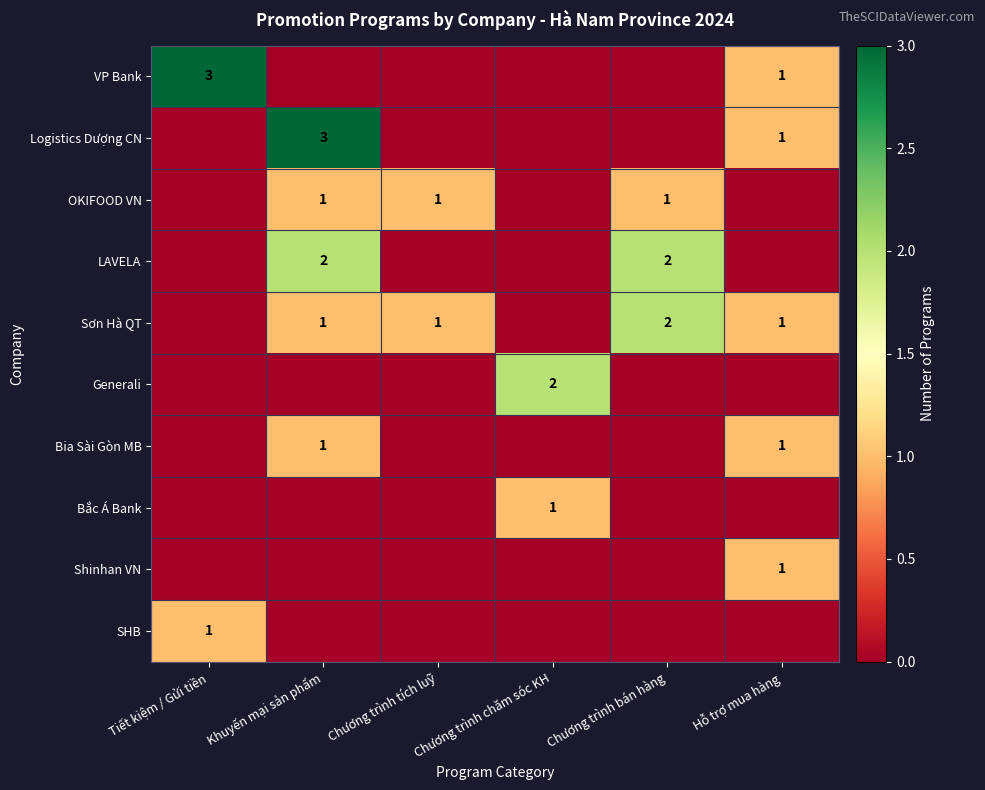

Between Chương trình tích luỹ and Tiết kiệm / Gửi tiền, which is larger?

Tiết kiệm / Gửi tiền